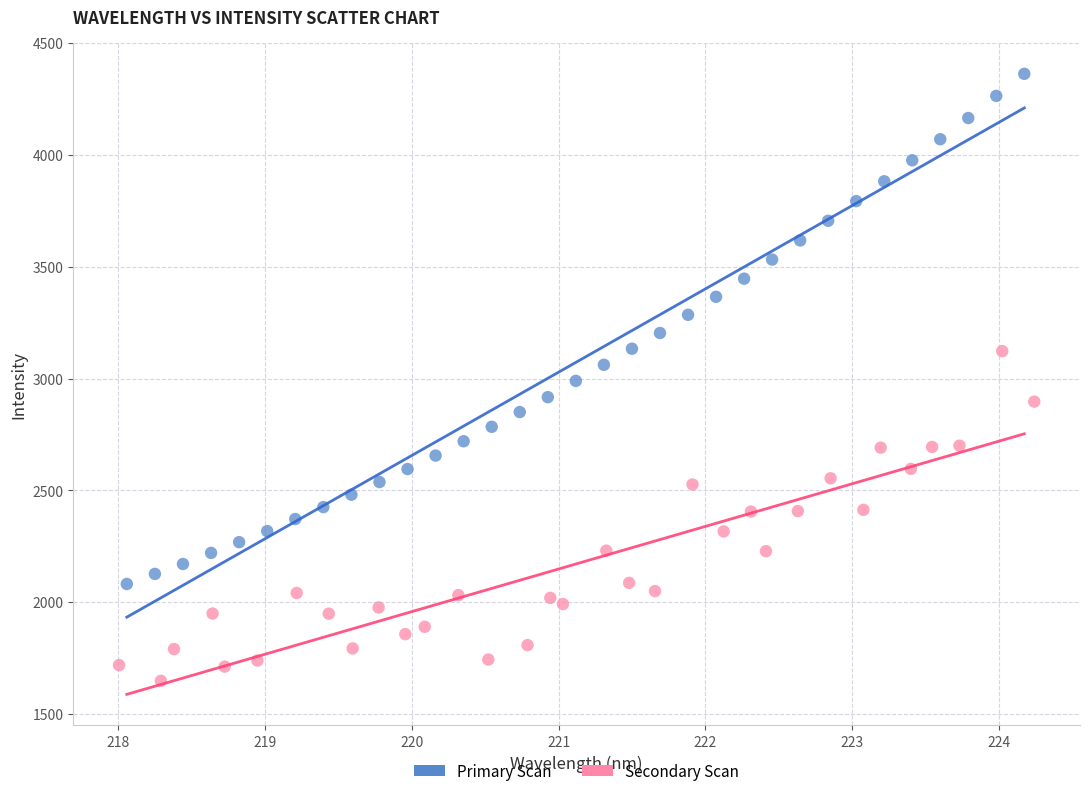

Which series contains the highest Y value?

Primary Scan